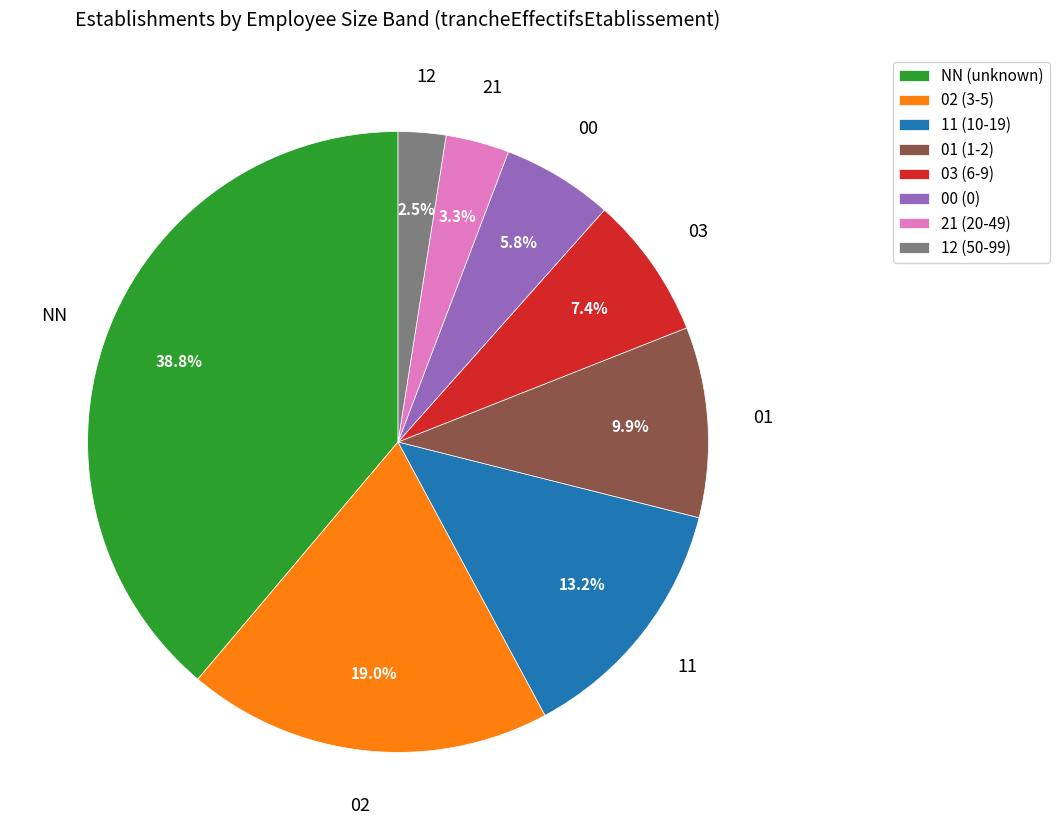

Combined, what portion of the pie is 11 and 02?

32.2%